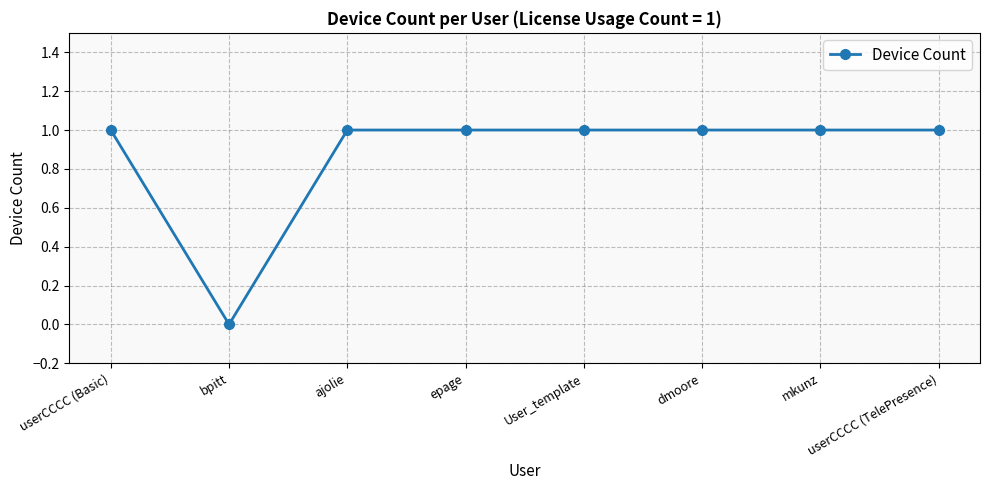

What is the approximate value at userCCCC (Basic)?

1